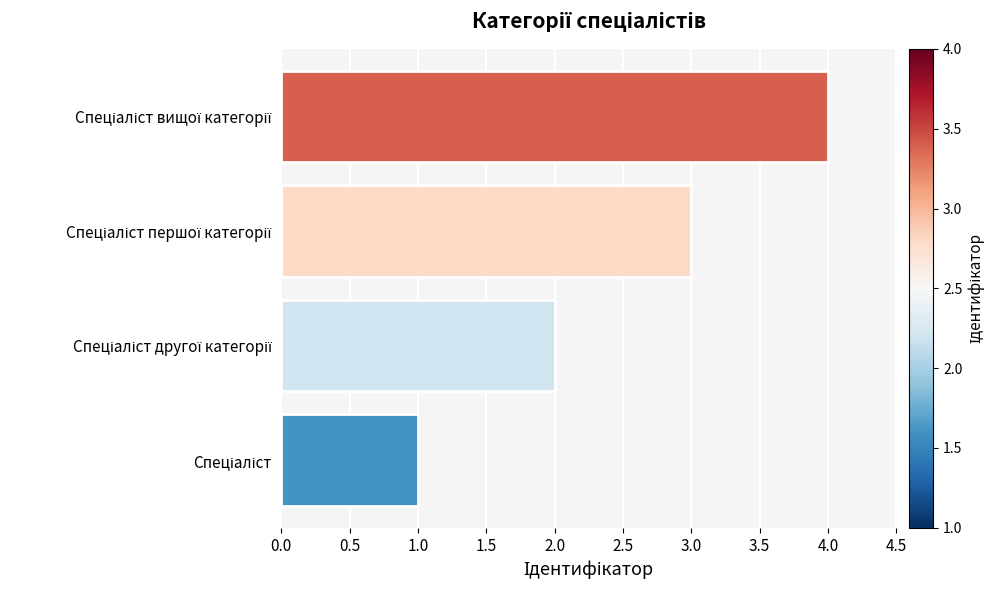

What is the greatest value displayed?

4